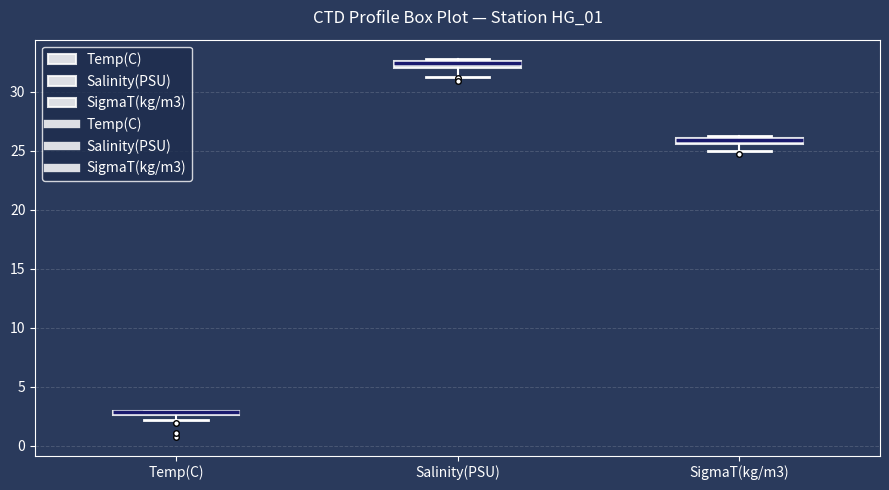

Where is the lower edge of the box for Temp(C) on the y-axis? The values are not printed on the chart, so give them approximately, as read against the axis.

2.5